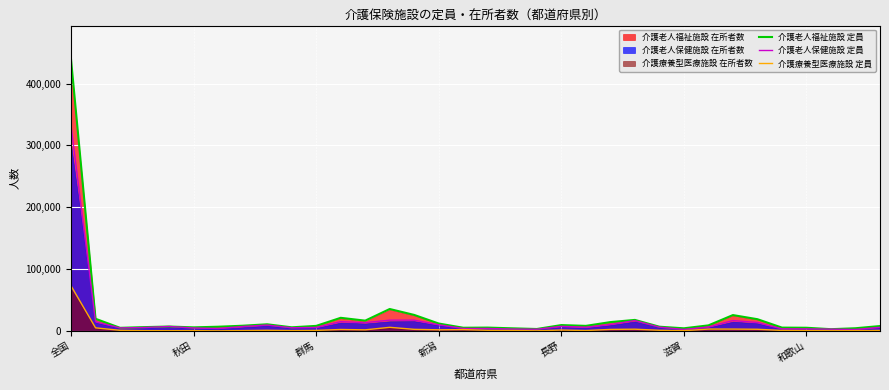

Is it true that 介護療養型医療施設 定員 equals 527 at 秋田?

True